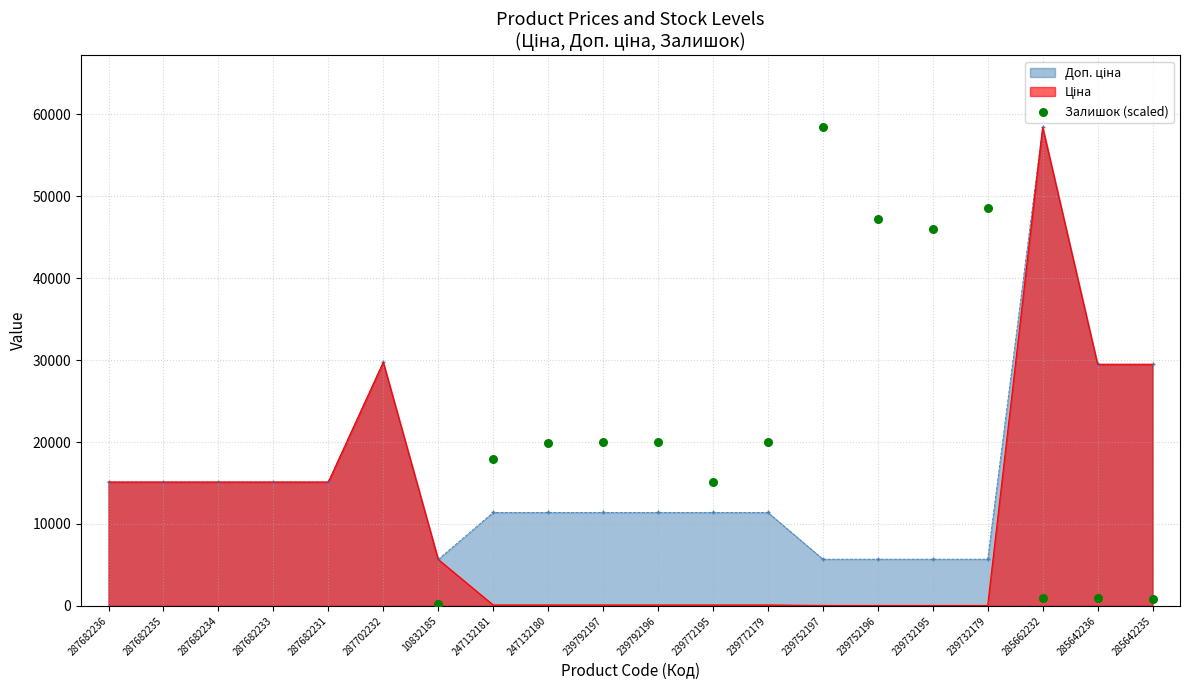

Between 287702232 and 239752197, which is larger?

287702232